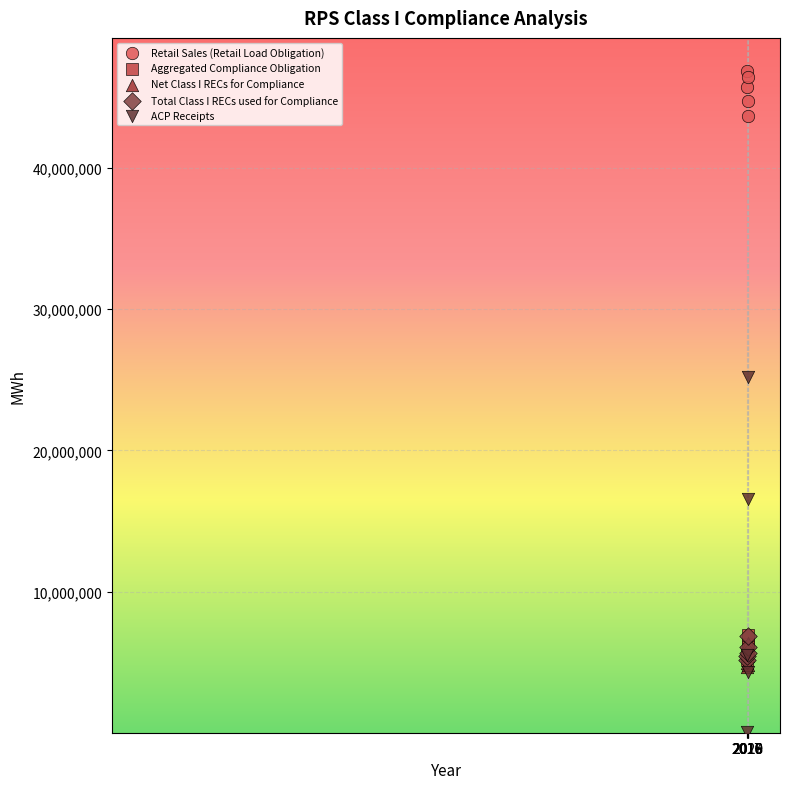

What are all the series names shown in the legend?

Retail Sales (Retail Load Obligation), Aggregated Compliance Obligation, Net Class I RECs for Compliance, Total Class I RECs used for Compliance, ACP Receipts